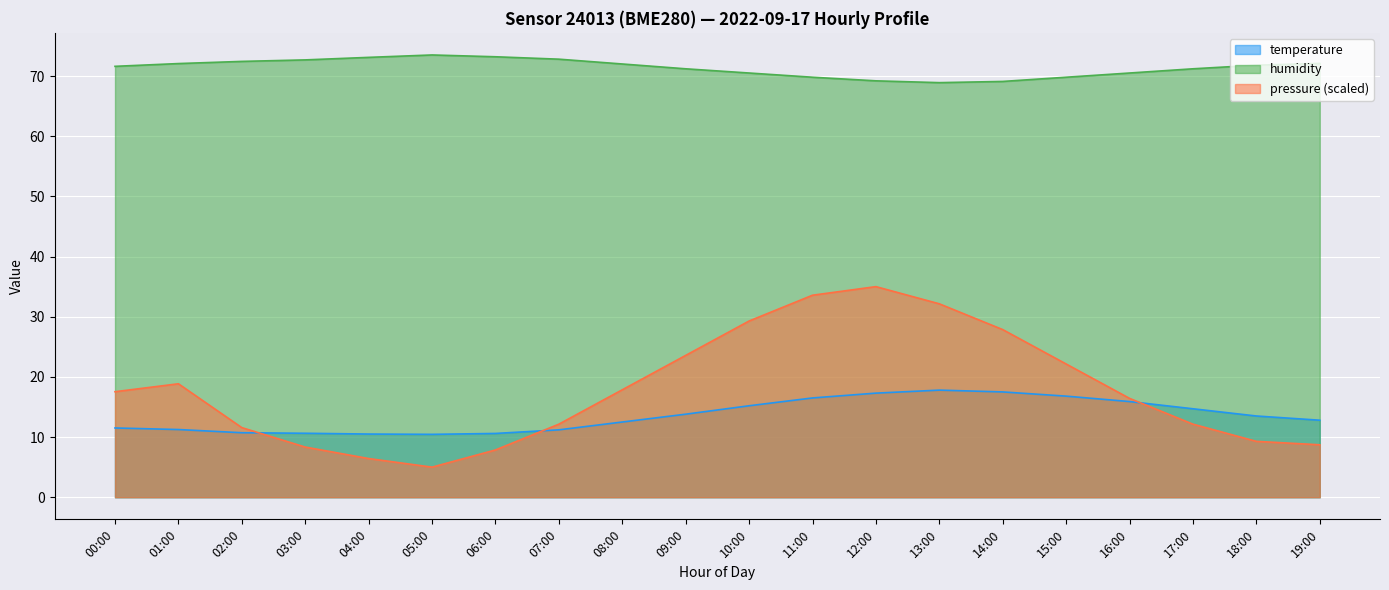

What is the value of the humidity point at the 12th from the left?

69.8